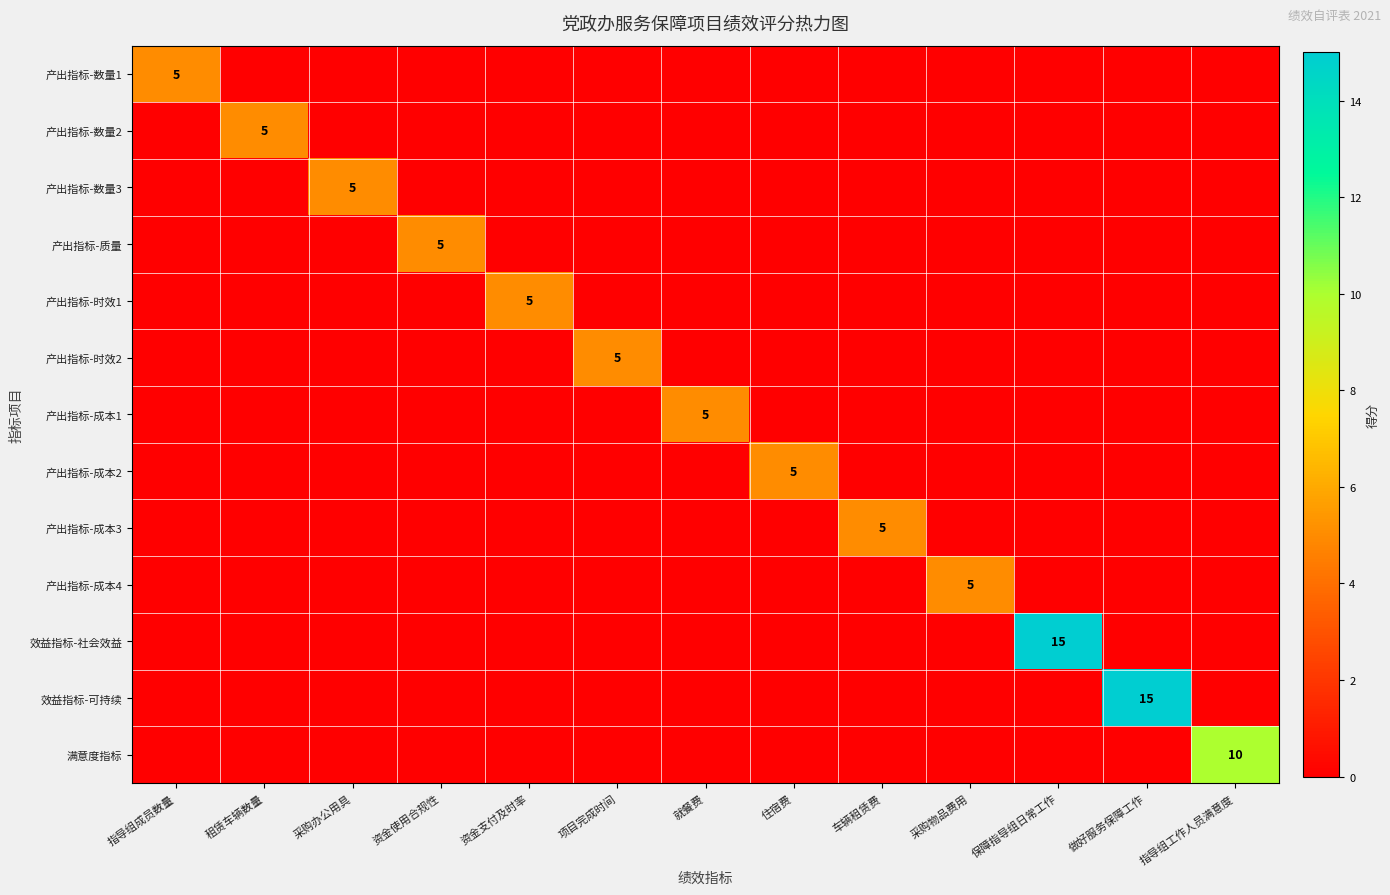

Between 保障指导组日常工作 and 资金使用合规性, which is larger?

保障指导组日常工作